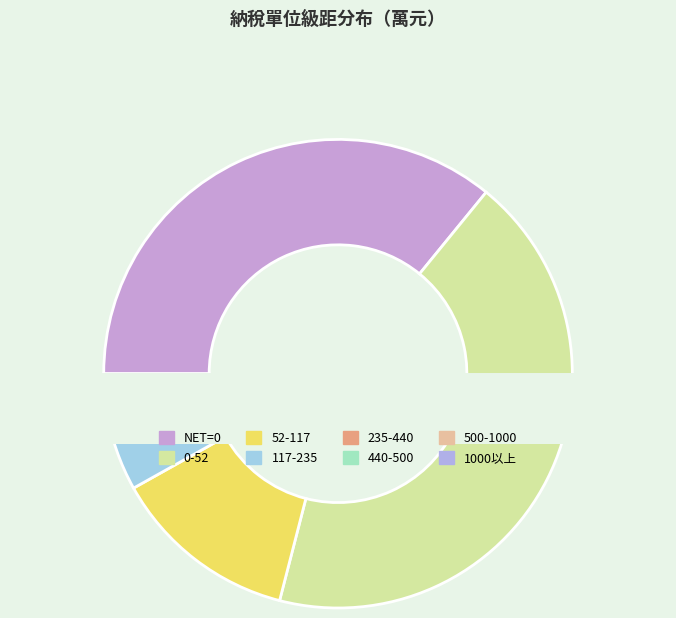

What is the total percentage of 500-1000 and 117-235?

6.0%